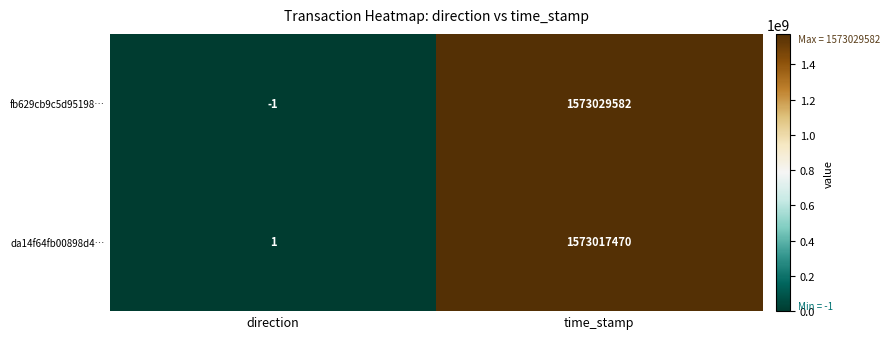

Rank the series by their maximum value, from lowest to highest.

da14f64fb00898d4…, fb629cb9c5d95198…